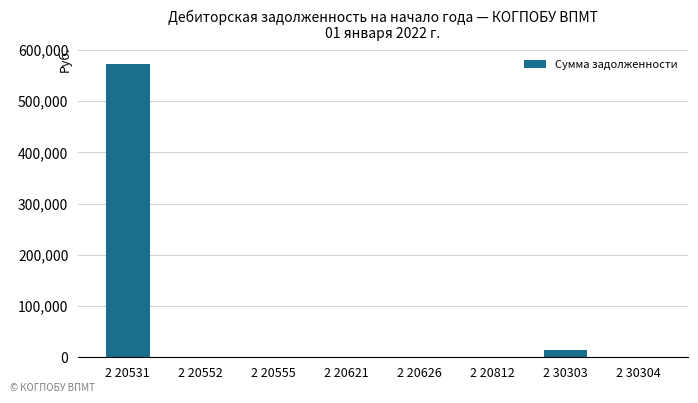

How many data points does each series have?

8